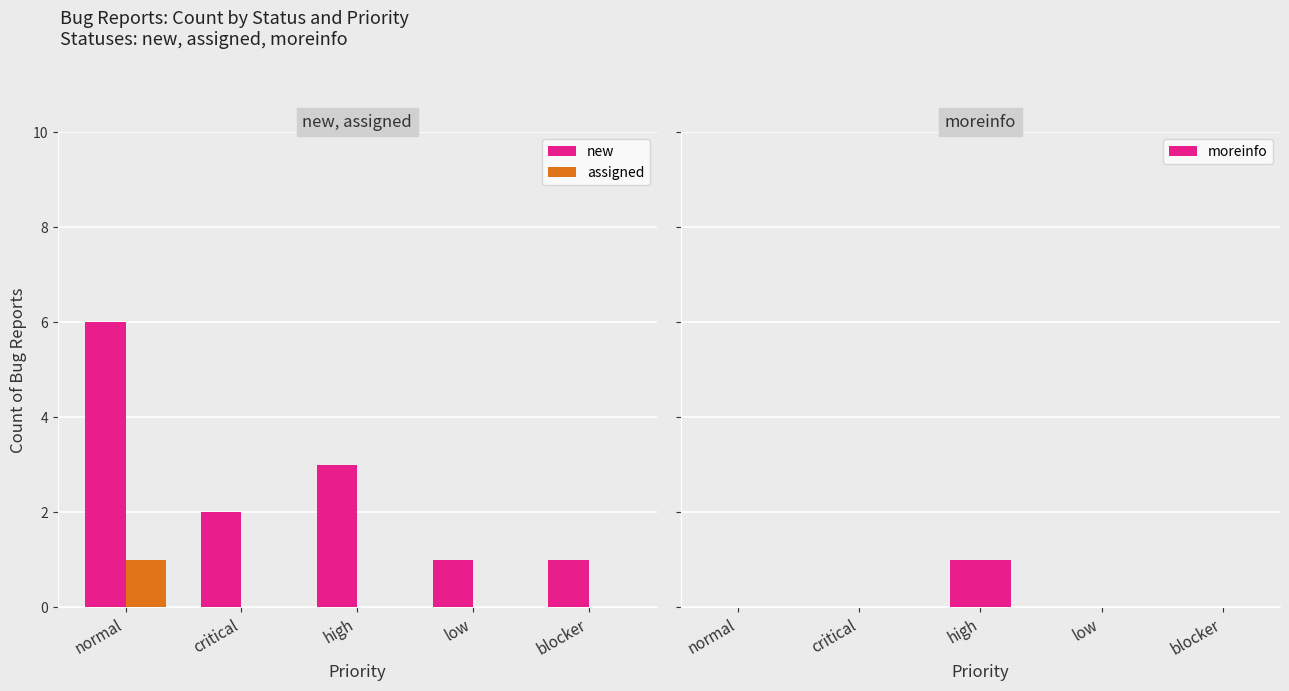

Which series changed the most between high and blocker?

new